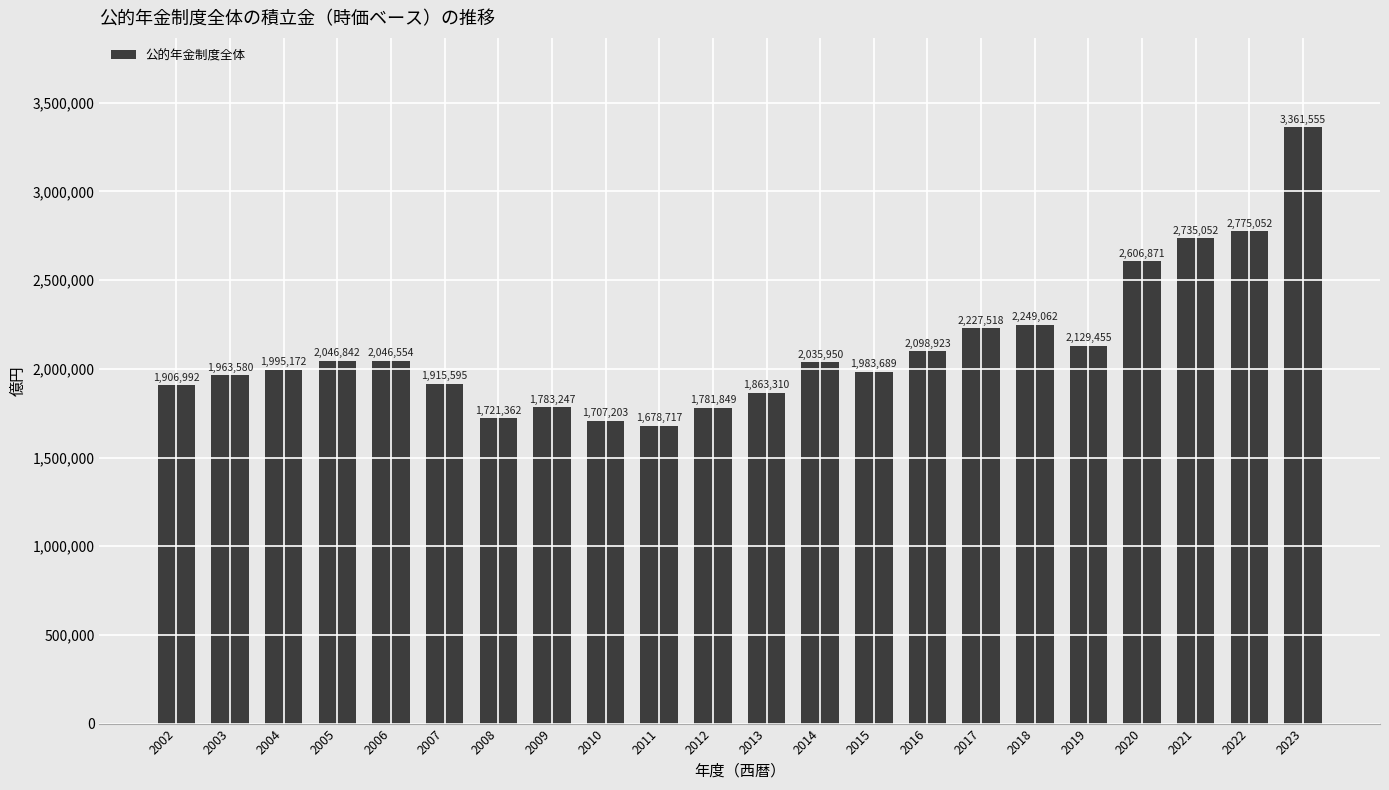

What is the difference between the maximum and minimum values?

1682838